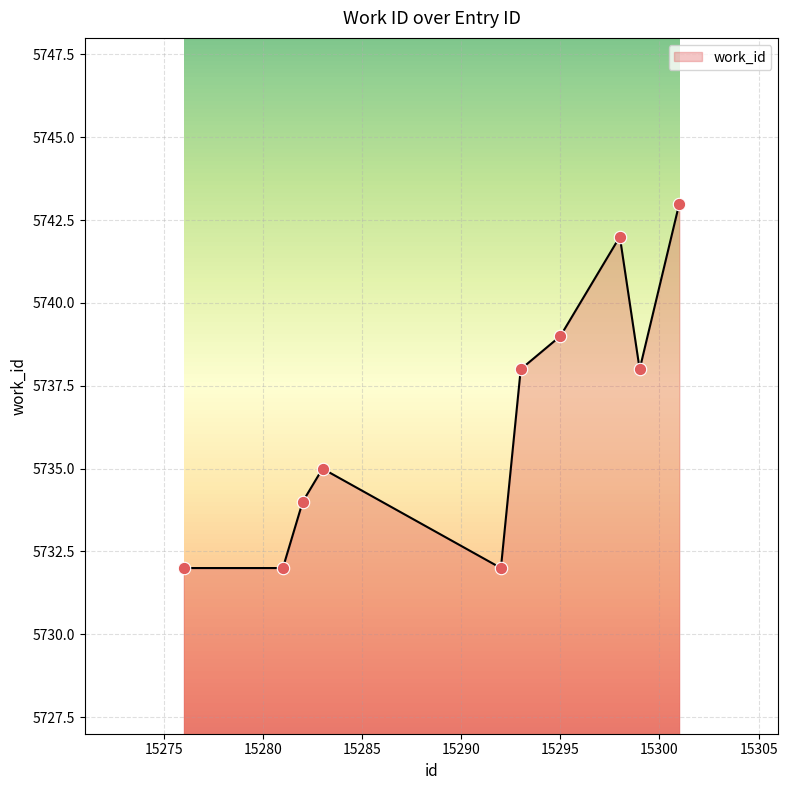

What is the smallest value displayed?

5732